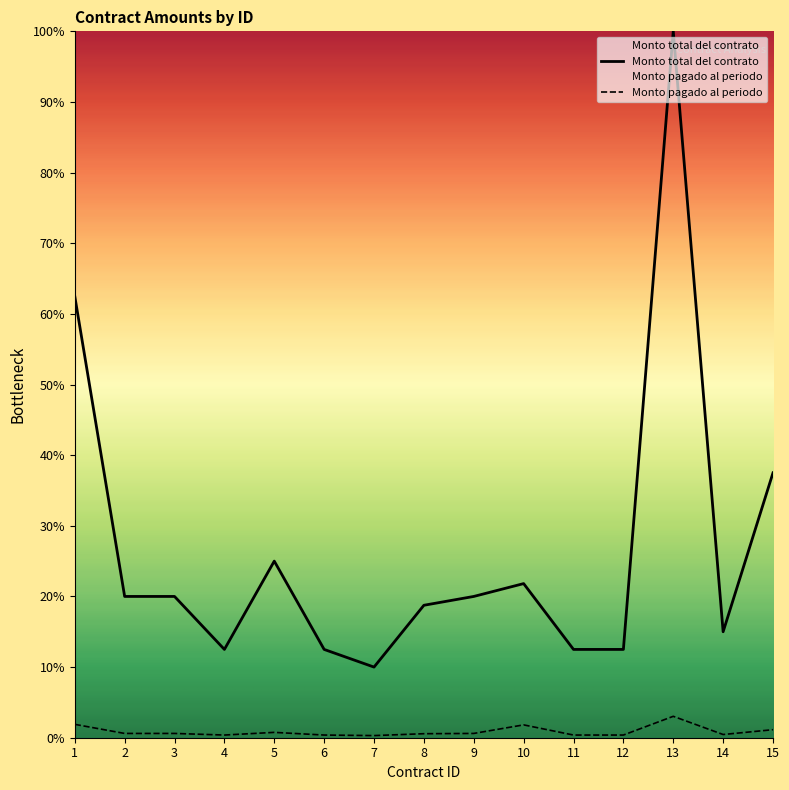

What is the average value of the Monto pagado al periodo series?

0.9